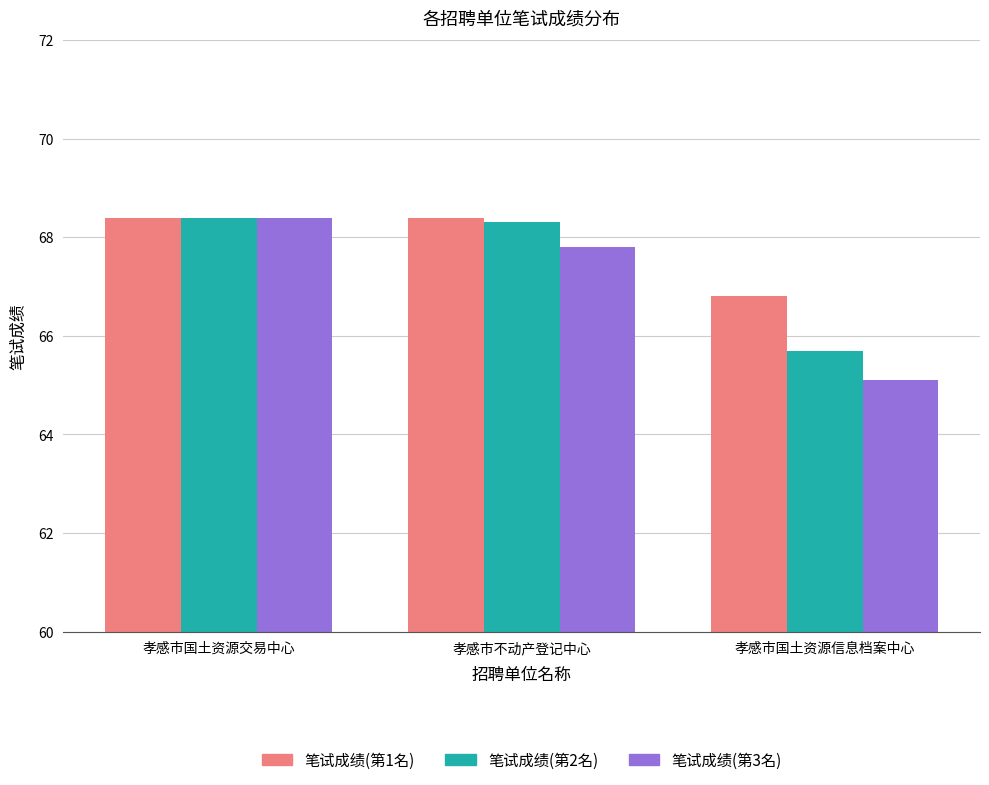

What is the highest value of the 笔试成绩(第3名) series?

68.4